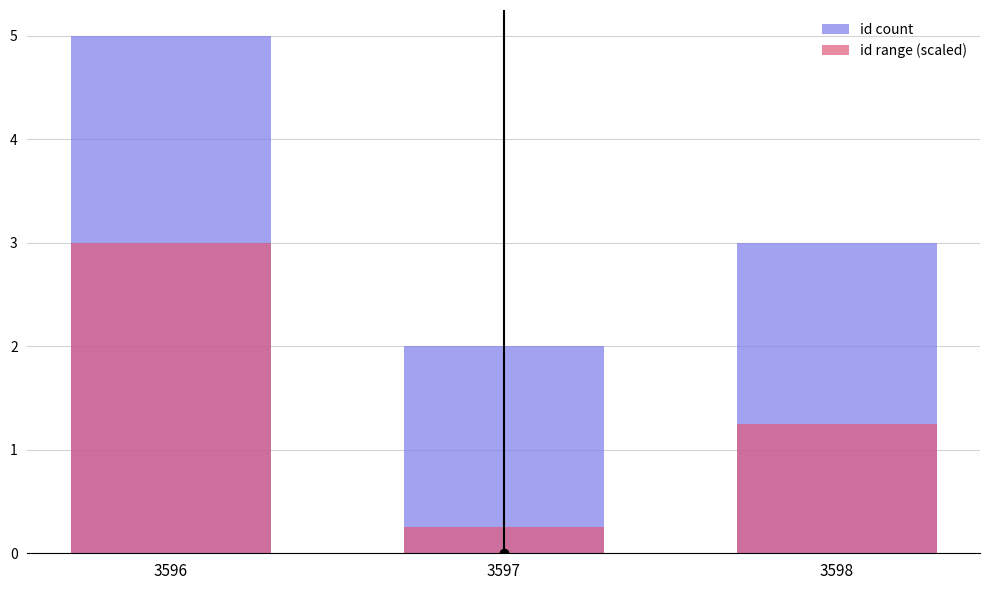

What is the difference between the id count values at 3598 and 3596?

2.0